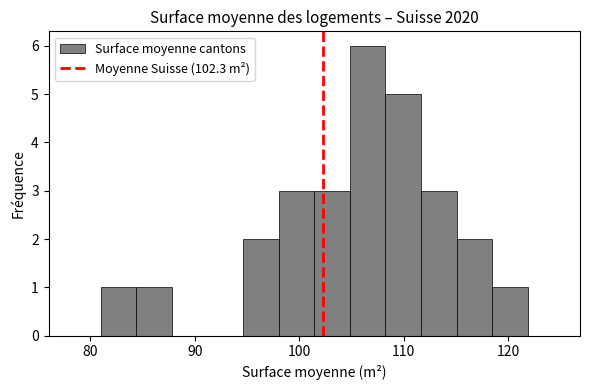

Around what value on the x-axis is the tallest bar? Give the approximate position of its centre, as read against the axis.

107